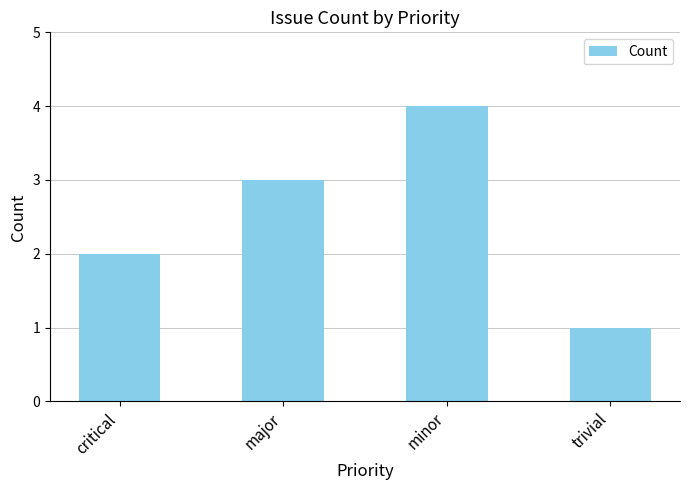

What is the maximum value shown in the chart?

4